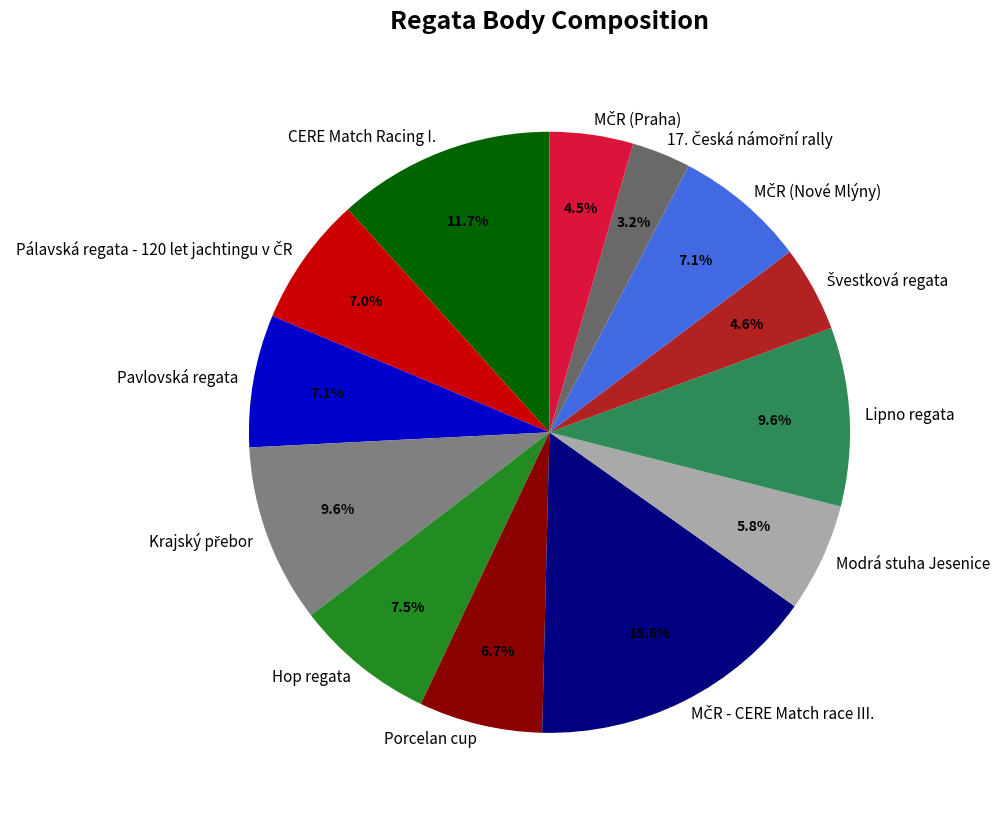

Is it true that Hop regata is 1% of the pie?

False